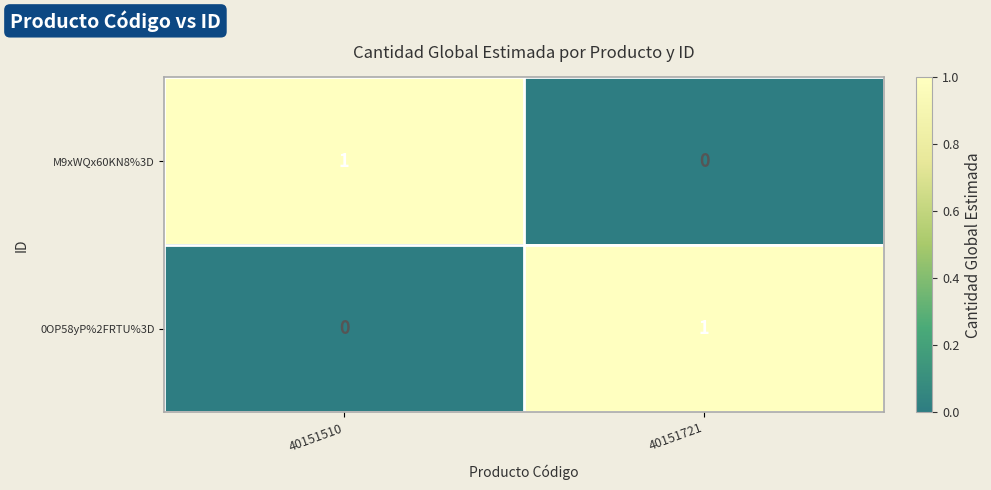

List the labels in order of M9xWQx60KN8%3D value, largest first.

40151510, 40151721